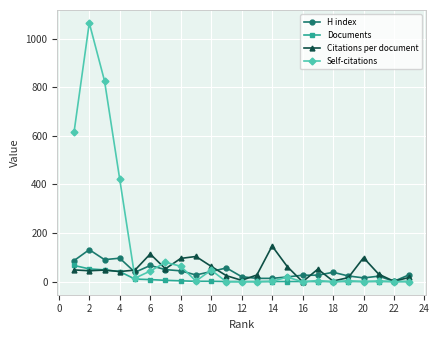

True or false: H index has more than 2 points higher than both neighbors.

True